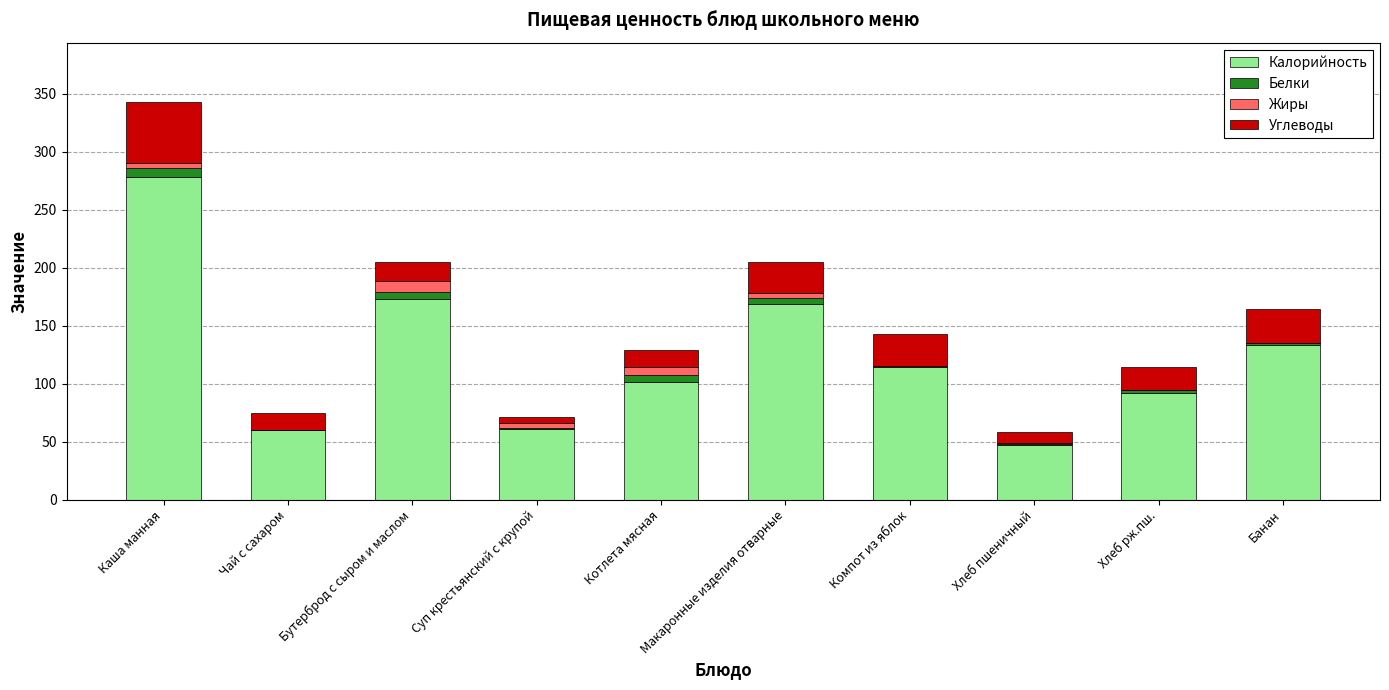

True or false: Калорийность has a value of 172.7 at Бутерброд с сыром и маслом.

True